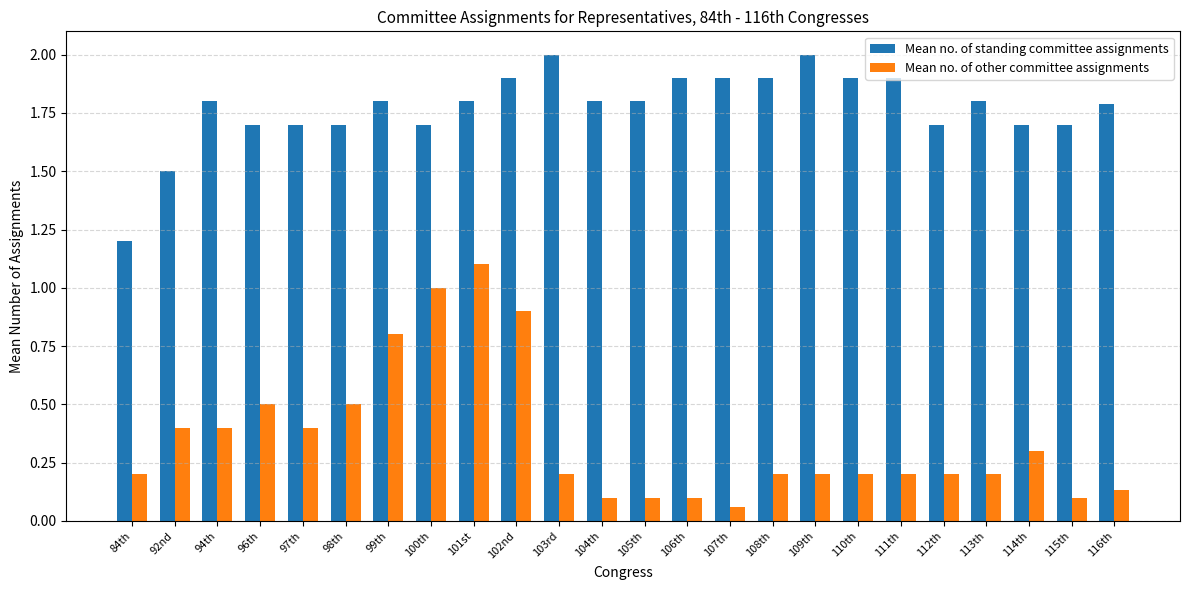

Between 96th and 107th, which series saw the biggest shift?

Mean no. of other committee assignments